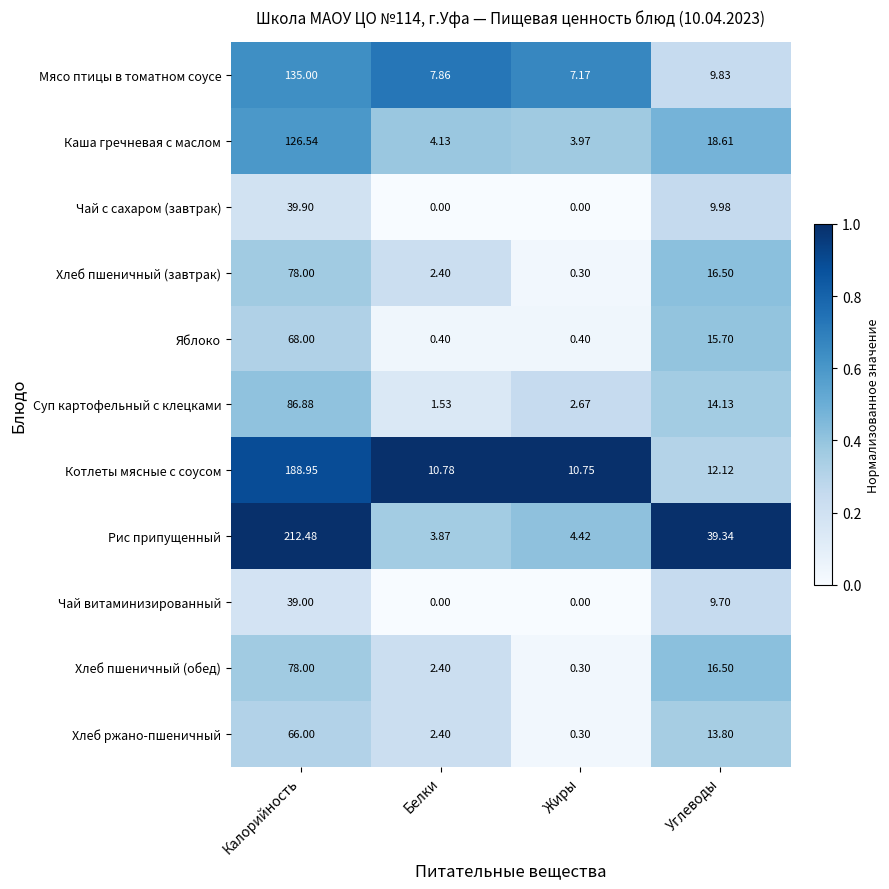

Which category has the highest value in the Каша гречневая с маслом series?

Калорийность